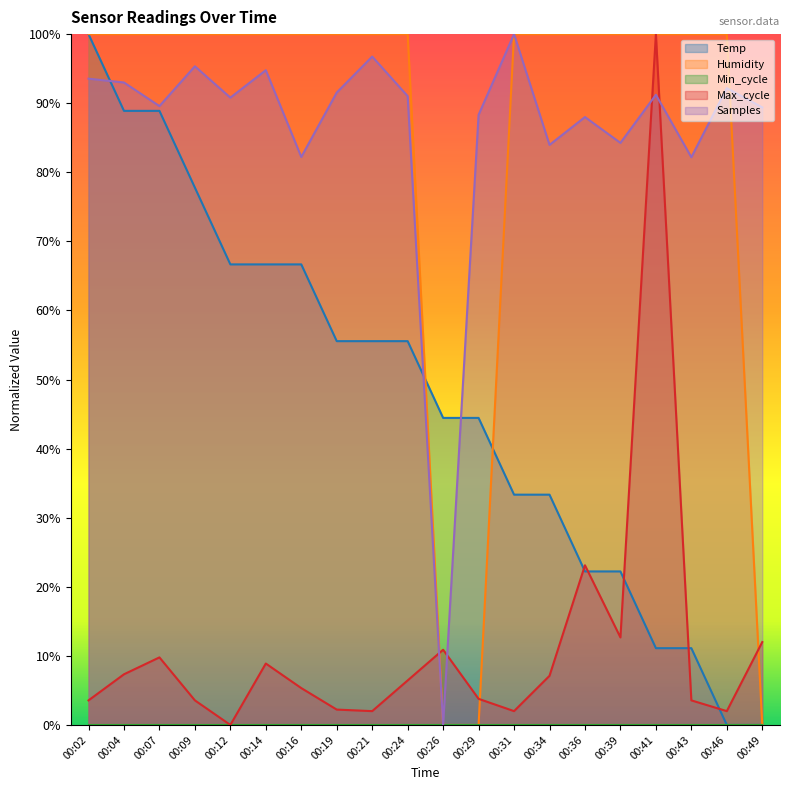

Where is Max_cycle nearest to the value 0?

00:12